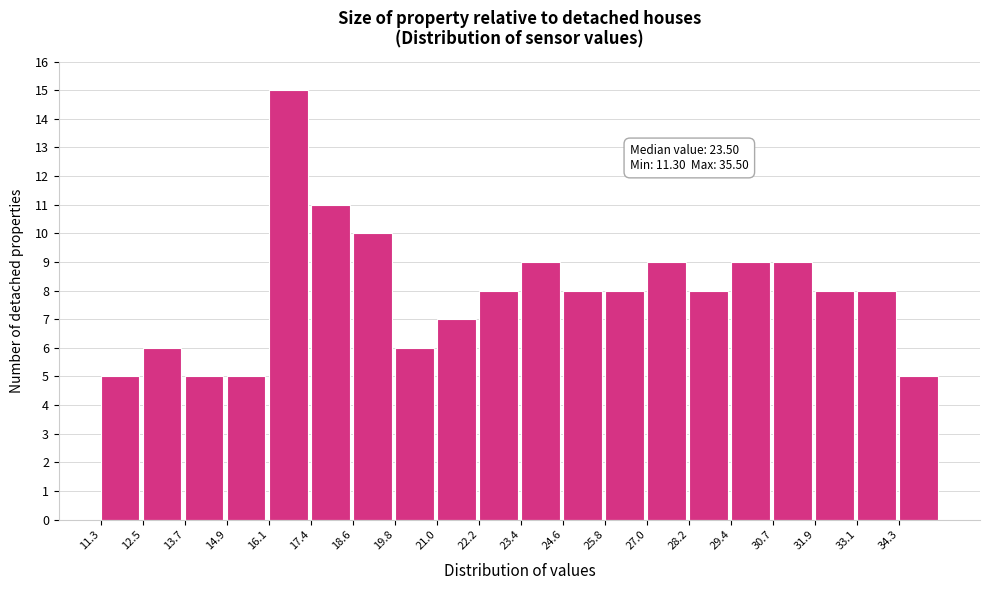

Which range on the x-axis has the tallest bar?

16.2 to 17.4